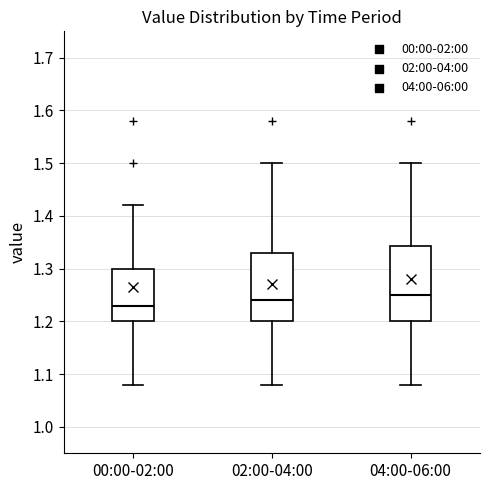

Which box's median line is the lowest?

00:00-02:00